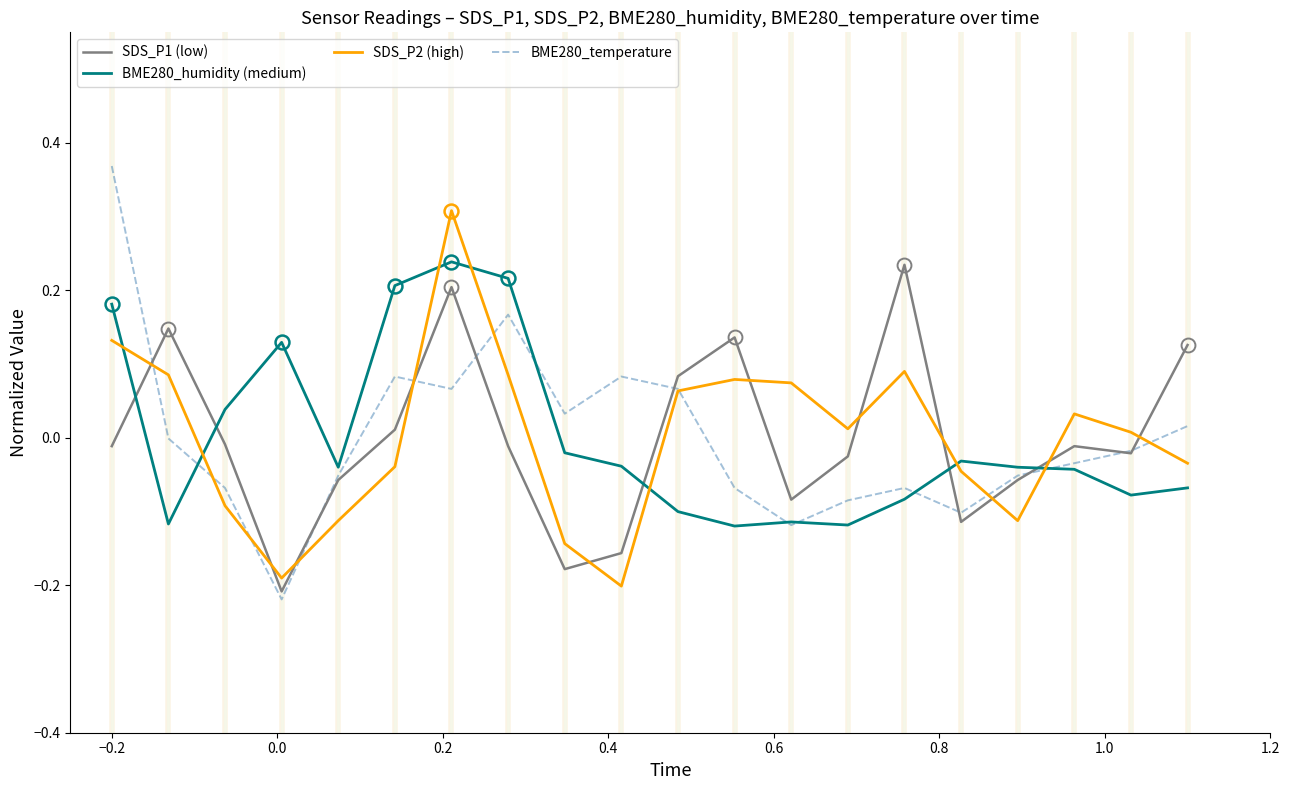

Which series has the widest spread of values?

BME280_temperature